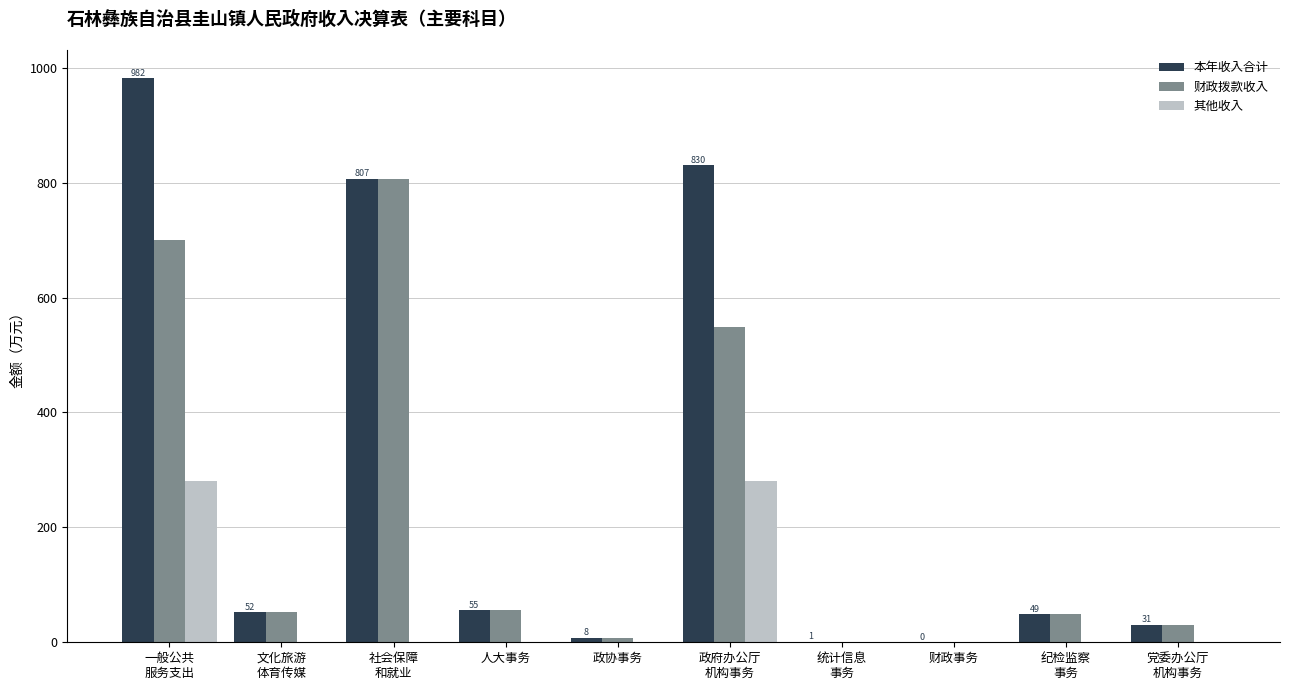

Which series has the largest total across all categories?

本年收入合计